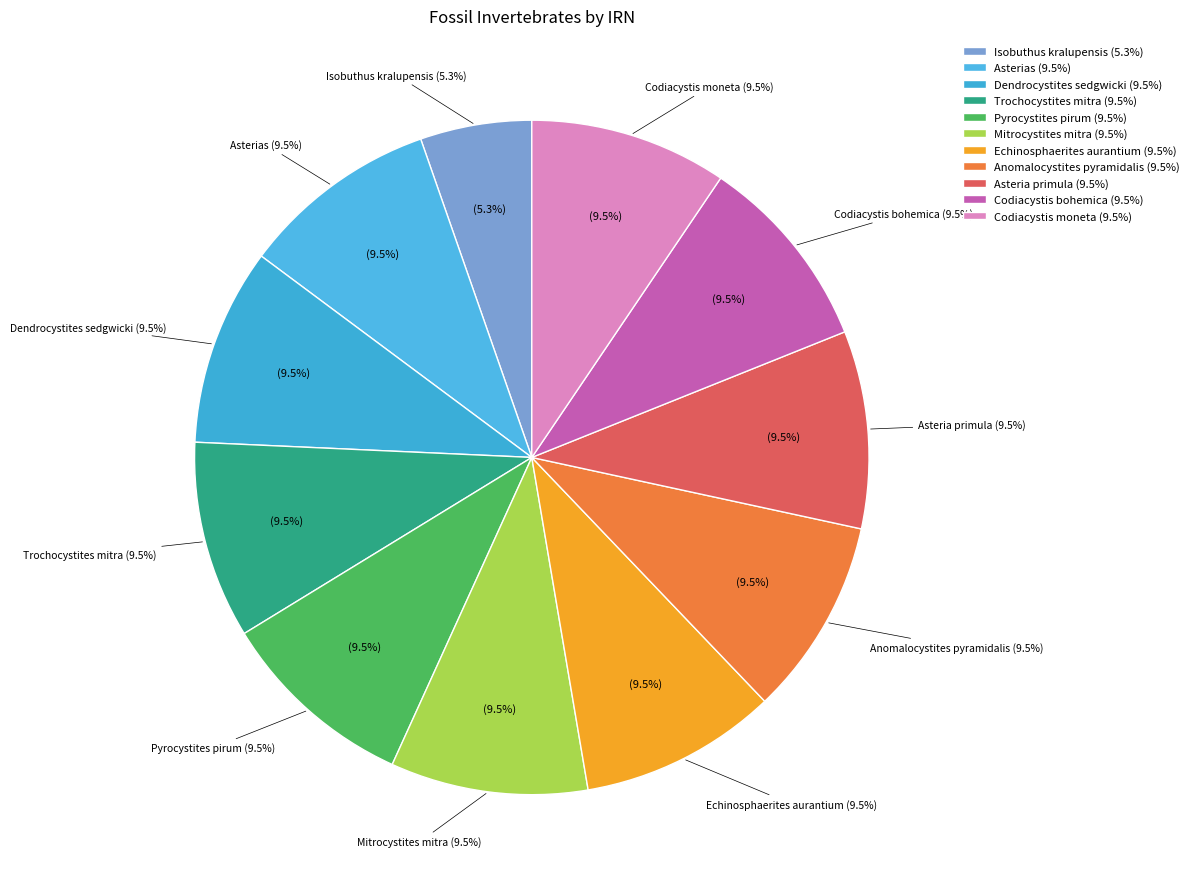

True or false: Trochocystites mitra accounts for 9% of the total.

True